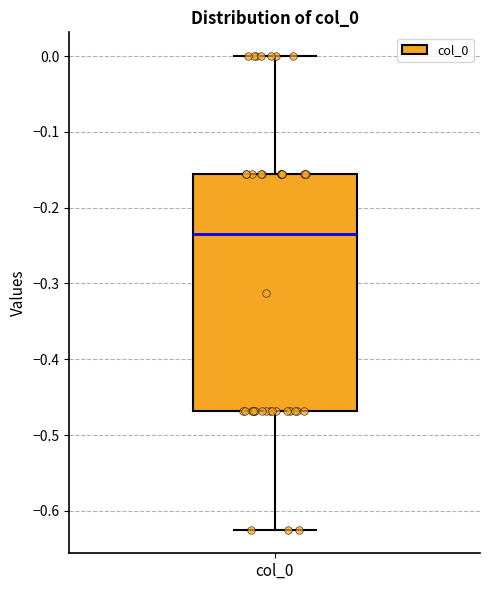

Transcribe this box plot: give where the median line is, the range the box spans, and where the two whiskers end, as read against the y-axis. The values are not printed on the chart, so give them approximately, as read against the axis.

median -0.23, box -0.47 to -0.16, whiskers -0.62 to 0.00